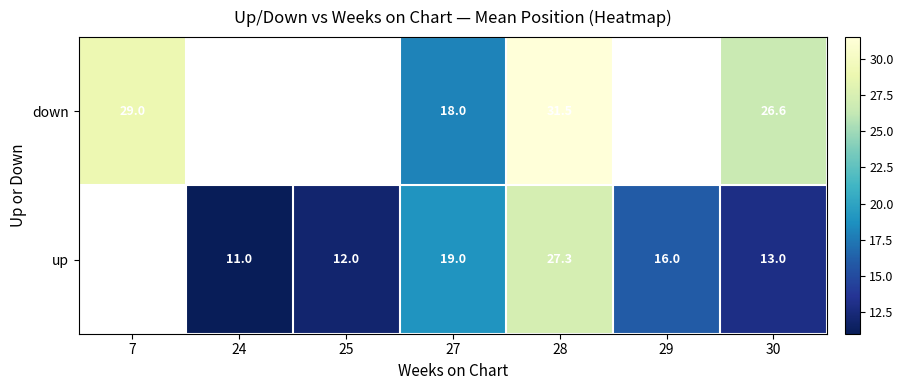

What is the sum of the up values at 29 and 27?

35.0